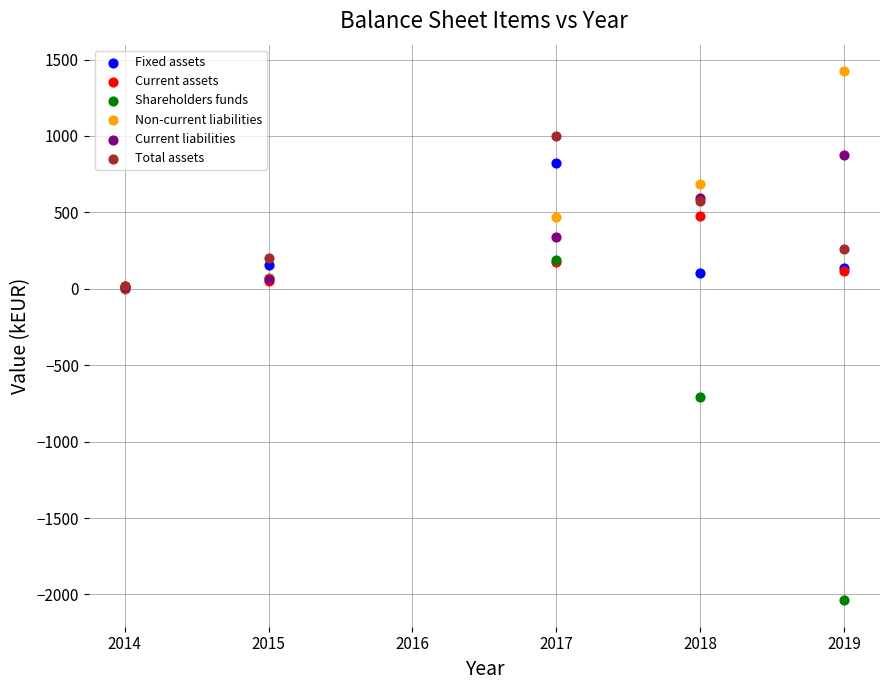

What are all the series names shown in the legend?

Fixed assets, Current assets, Shareholders funds, Non-current liabilities, Current liabilities, Total assets